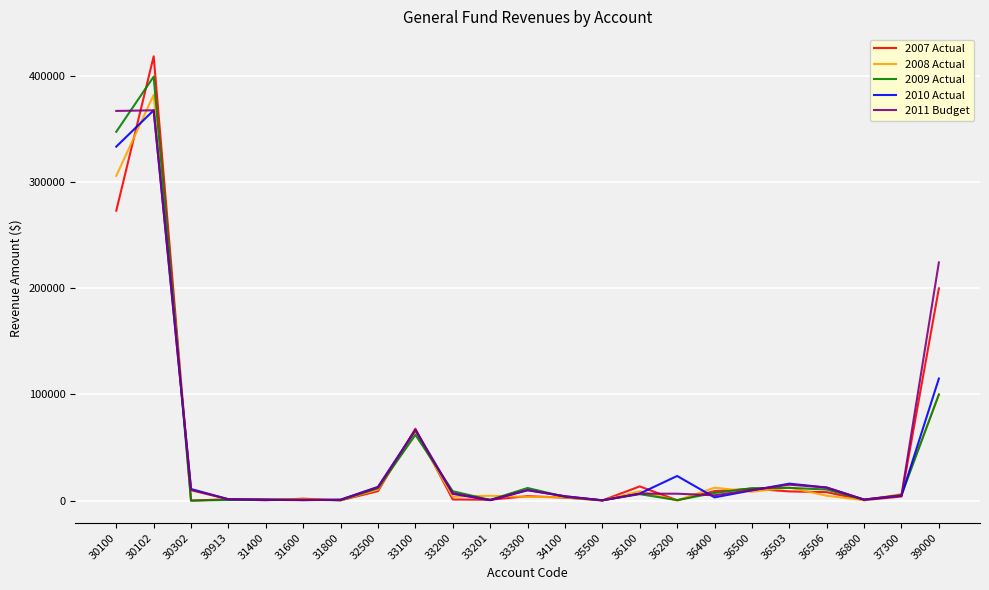

Where do 2008 Actual and 2009 Actual first cross each other?

30102 and 30302